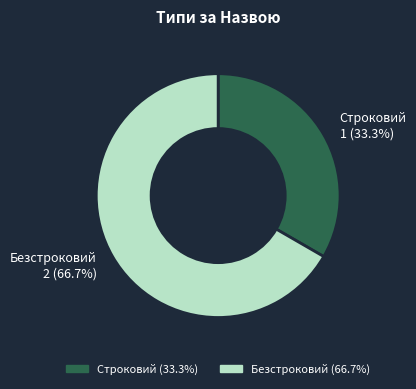

To the nearest percent, what portion does Безстроковий represent?

67%